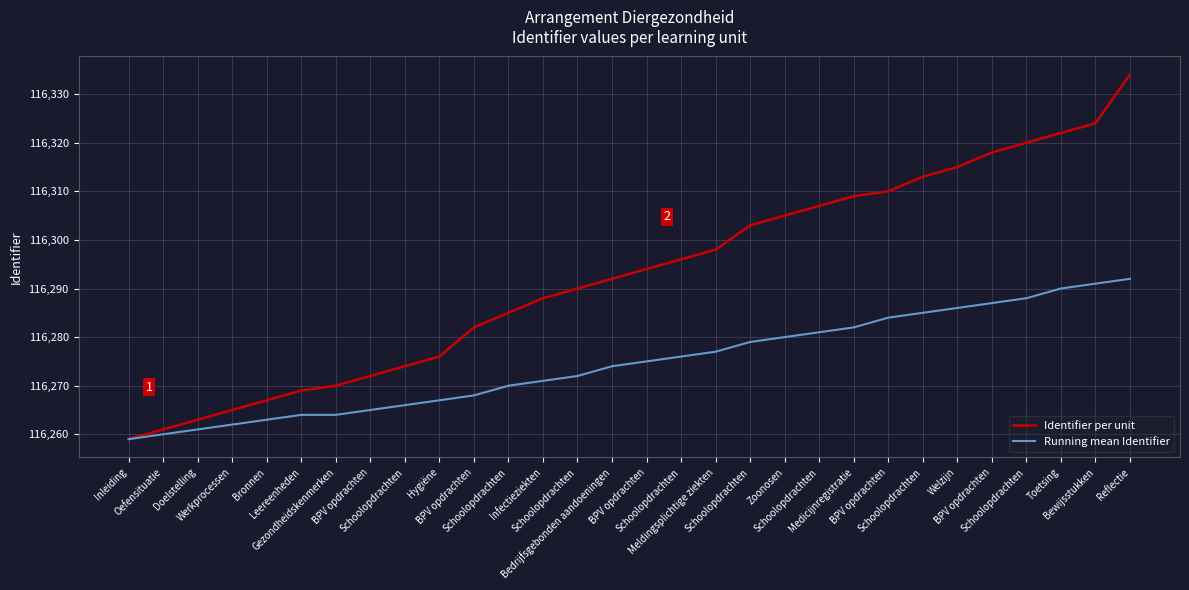

At how many categories does at least one series exceed 116275?

21